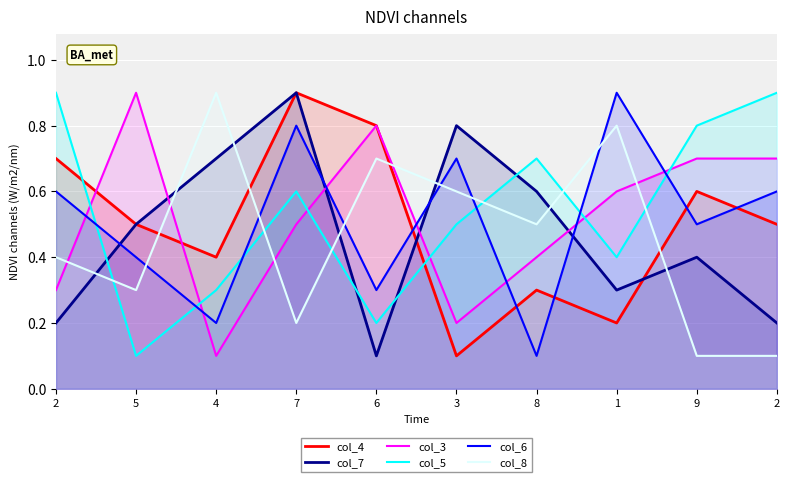

What are all the series names shown in the legend?

col_4, col_7, col_3, col_5, col_6, col_8